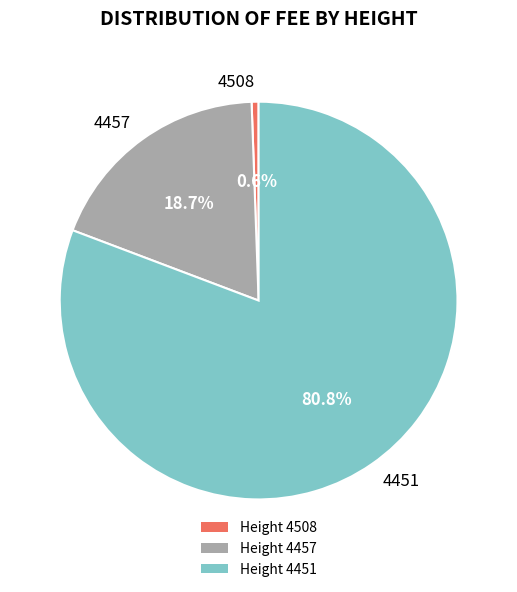

To the nearest percent, what is the combined percentage of 4508 and 4451?

81%